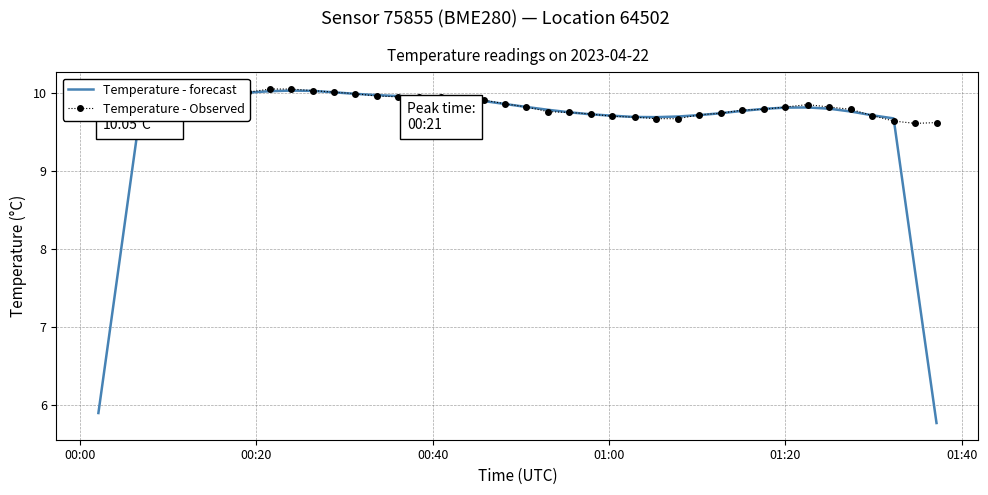

List the series in order of their overall mean, lowest first.

Temperature - forecast, Temperature - Observed